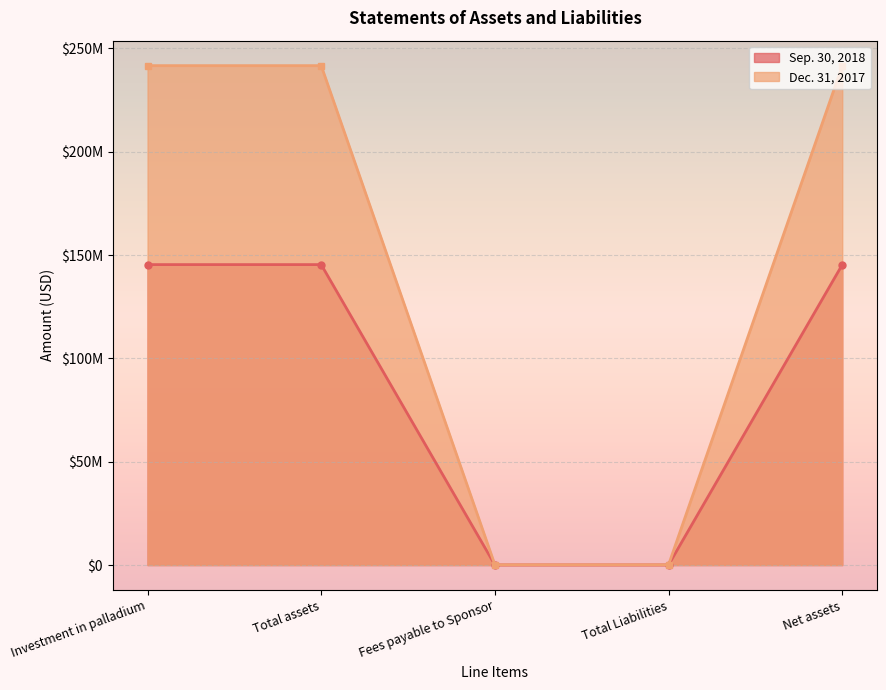

Does the chart display data point markers on the line(s)?

Yes